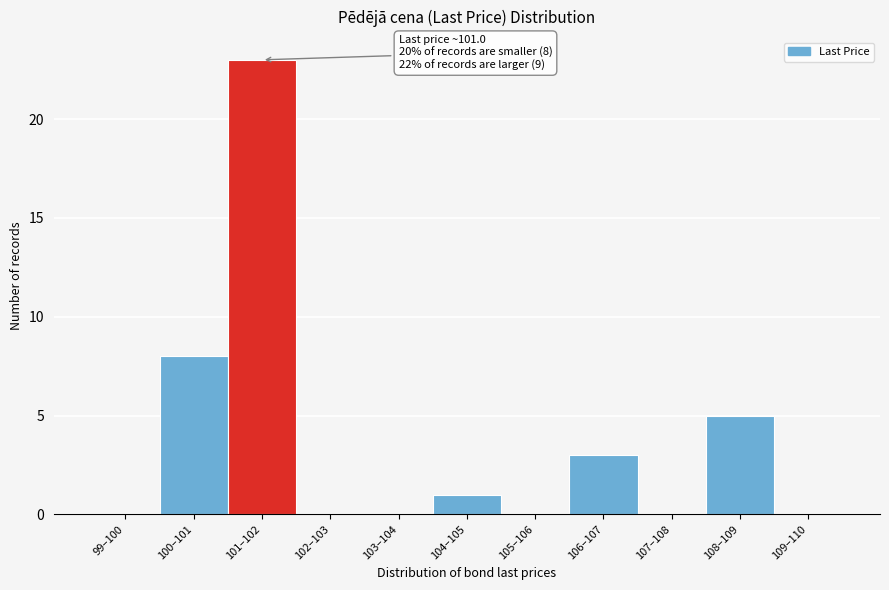

Reading left to right, transcribe all the data shown in this chart.

99–100=0	100–101=8	101–102=23	102–103=0	103–104=0	104–105=1	105–106=0	106–107=3	107–108=0	108–109=5	109–110=0